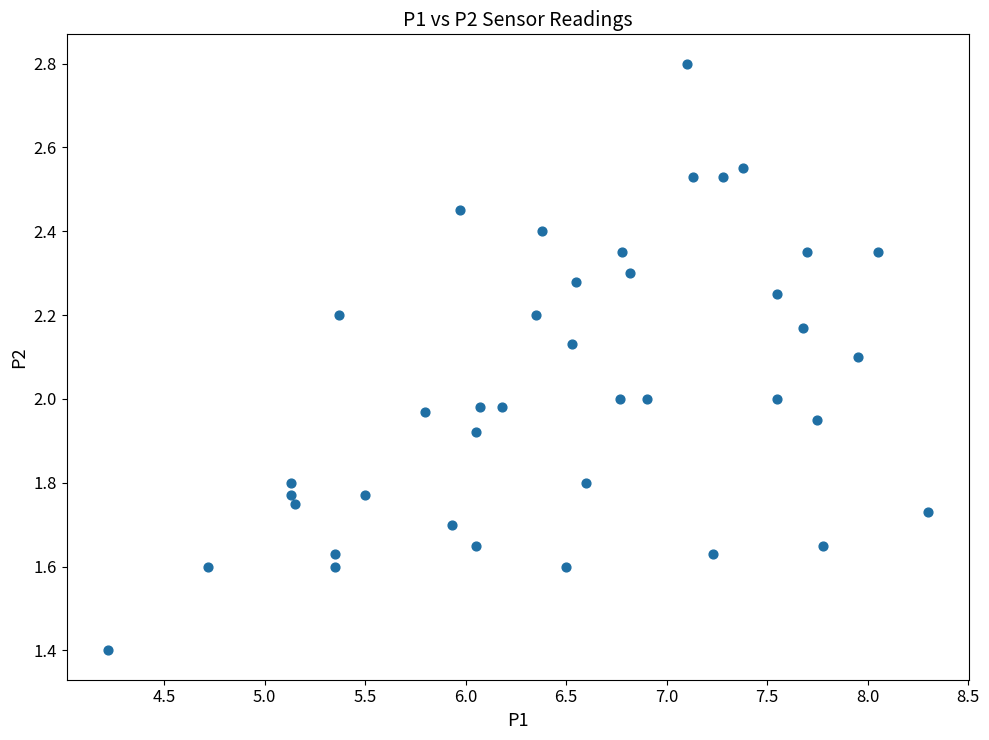

What is the range of Y values (max minus min)?

1.4